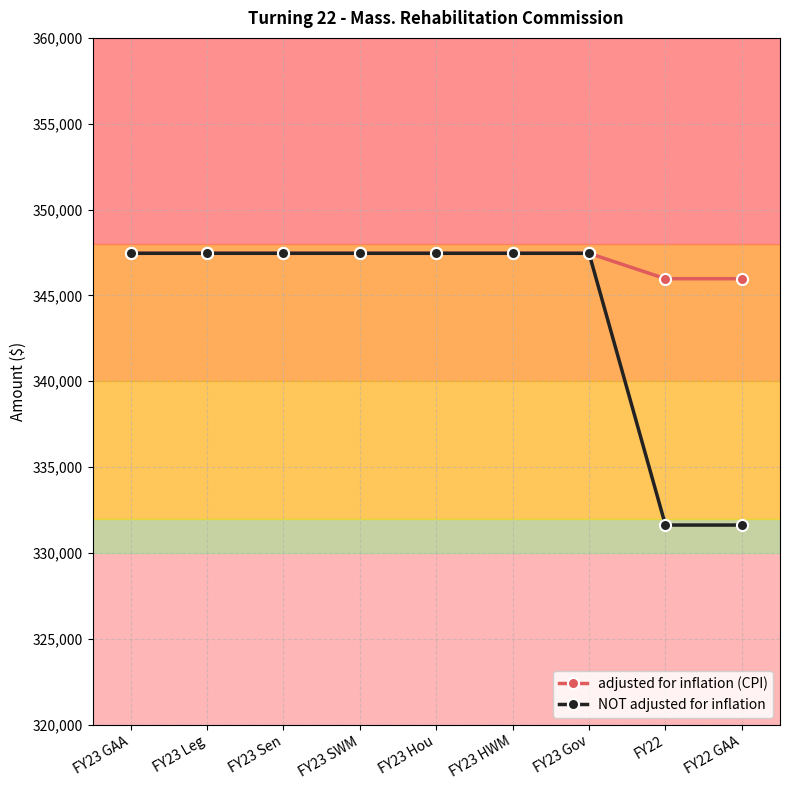

The value of adjusted for inflation (CPI) at FY23 HWM is 347454. True or false?

True